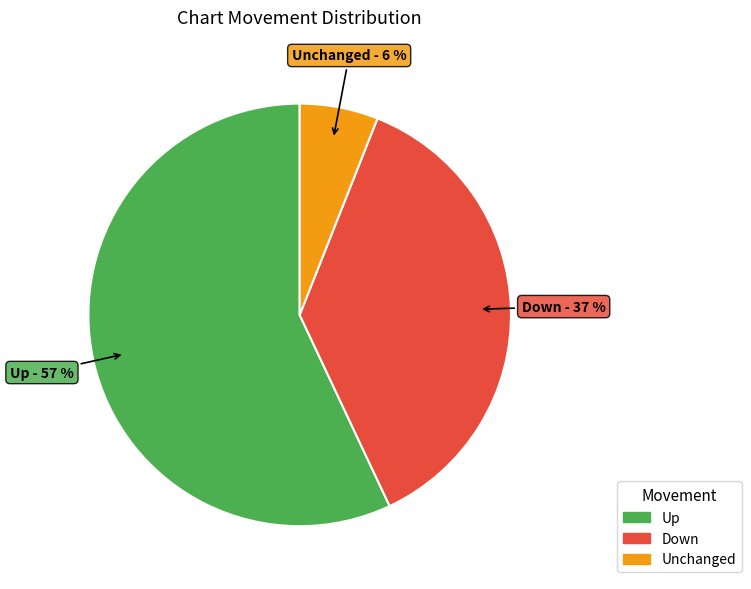

Combined, do Up and Down account for over 50%?

Yes